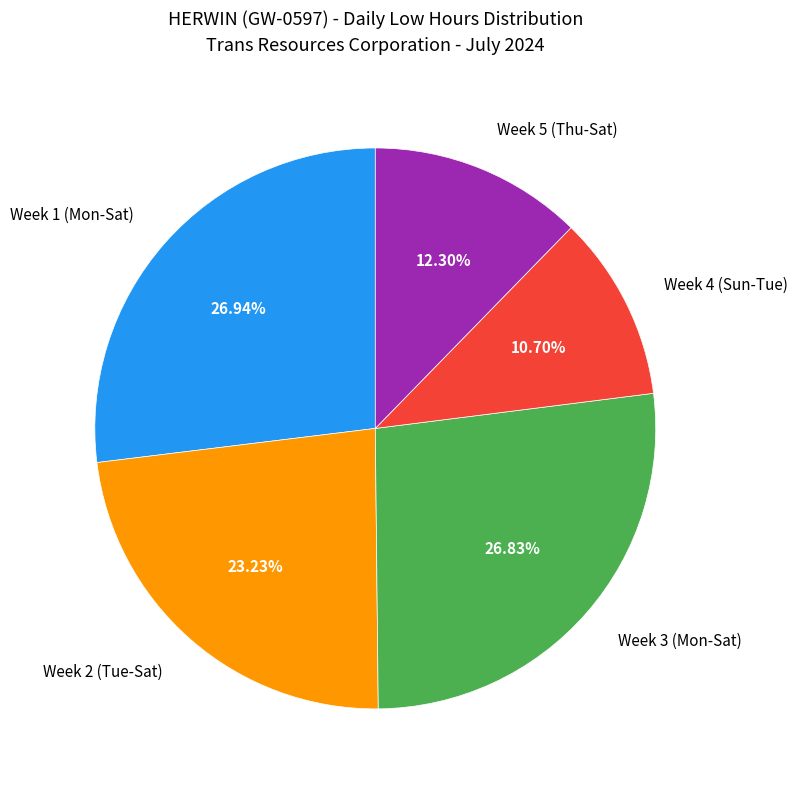

Combined, do Week 5 (Thu-Sat) and Week 2 (Tue-Sat) account for over 50%?

No